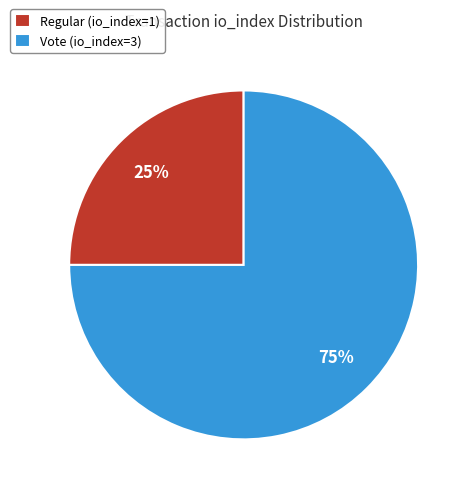

The Regular (io_index=1) slice represents 12% of the pie. True or false?

False